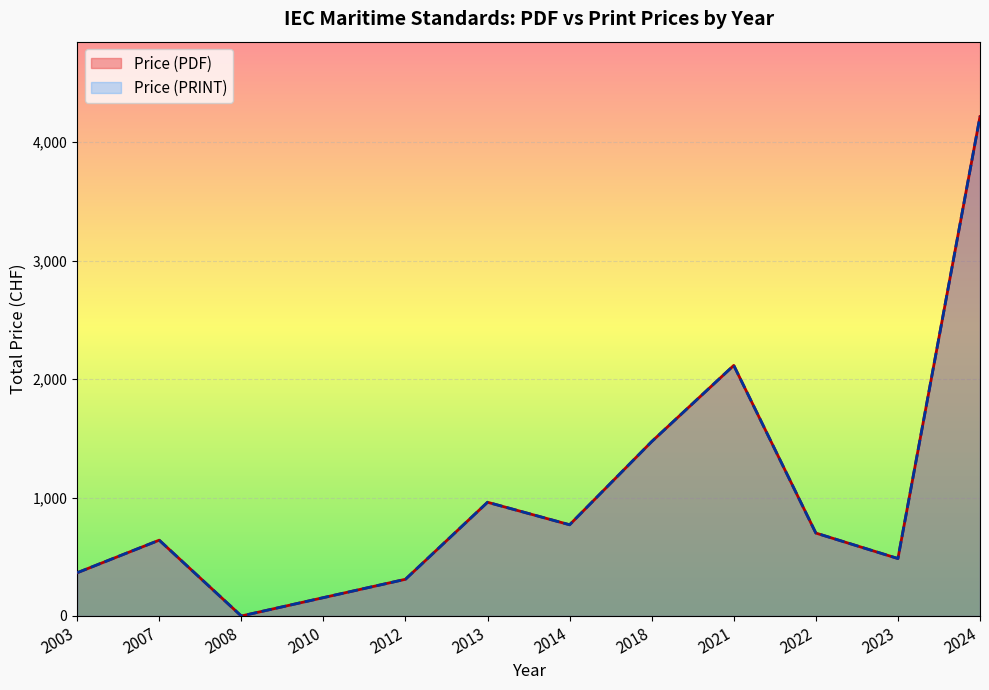

Rank the series by their maximum value, from lowest to highest.

Price (PDF), Price (PRINT)